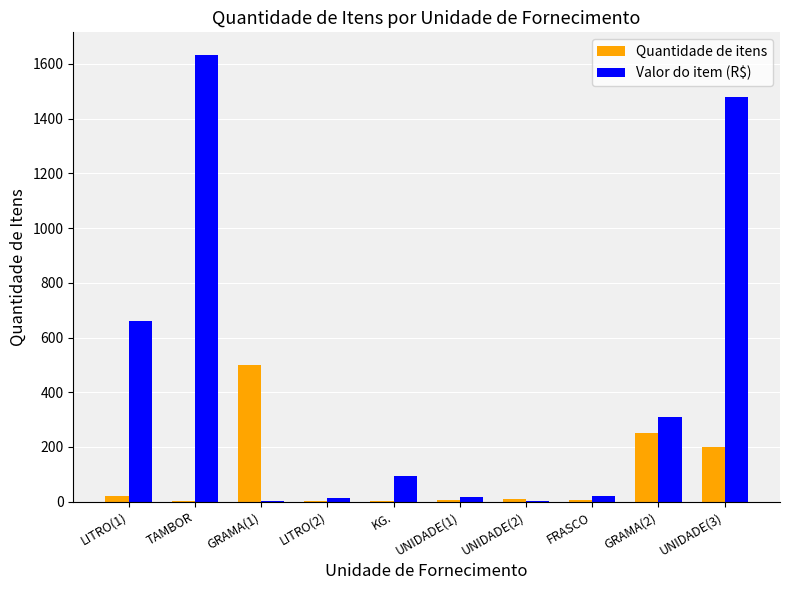

Which label corresponds to the largest value in the chart?

TAMBOR